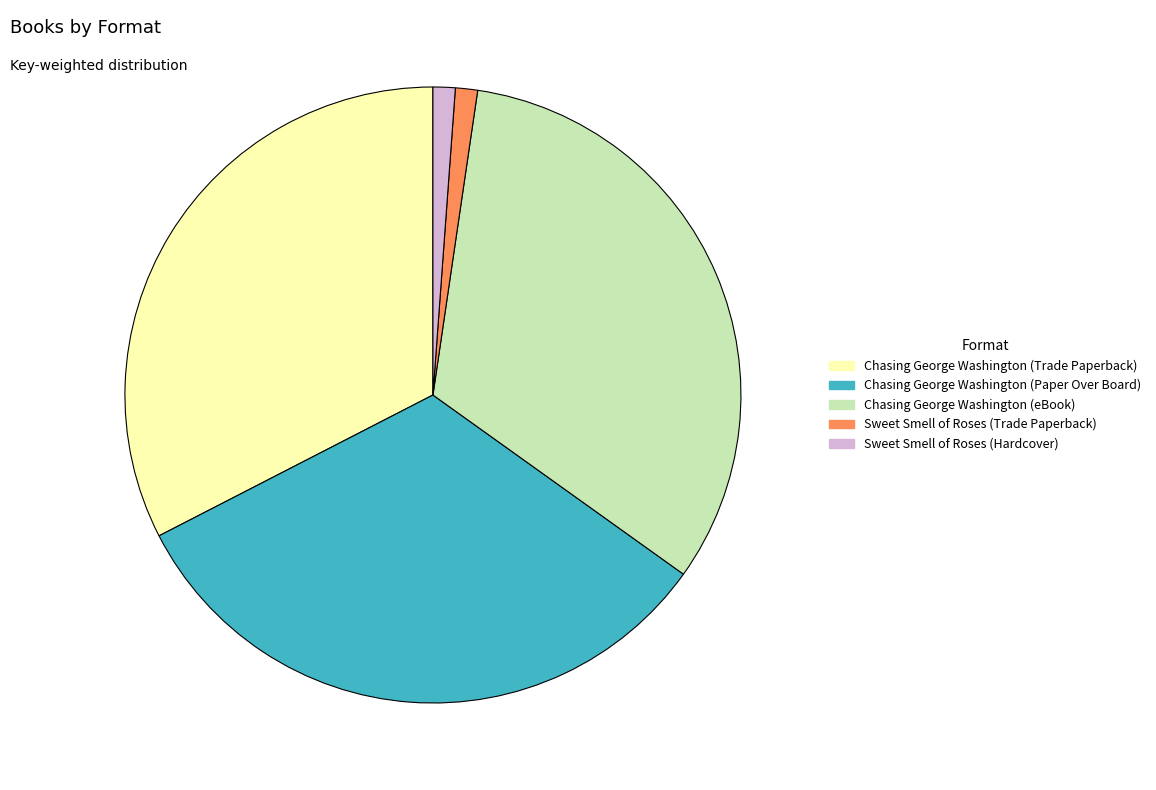

Is the sum of Chasing George Washington (eBook) and Sweet Smell of Roses (Hardcover) greater than half?

No